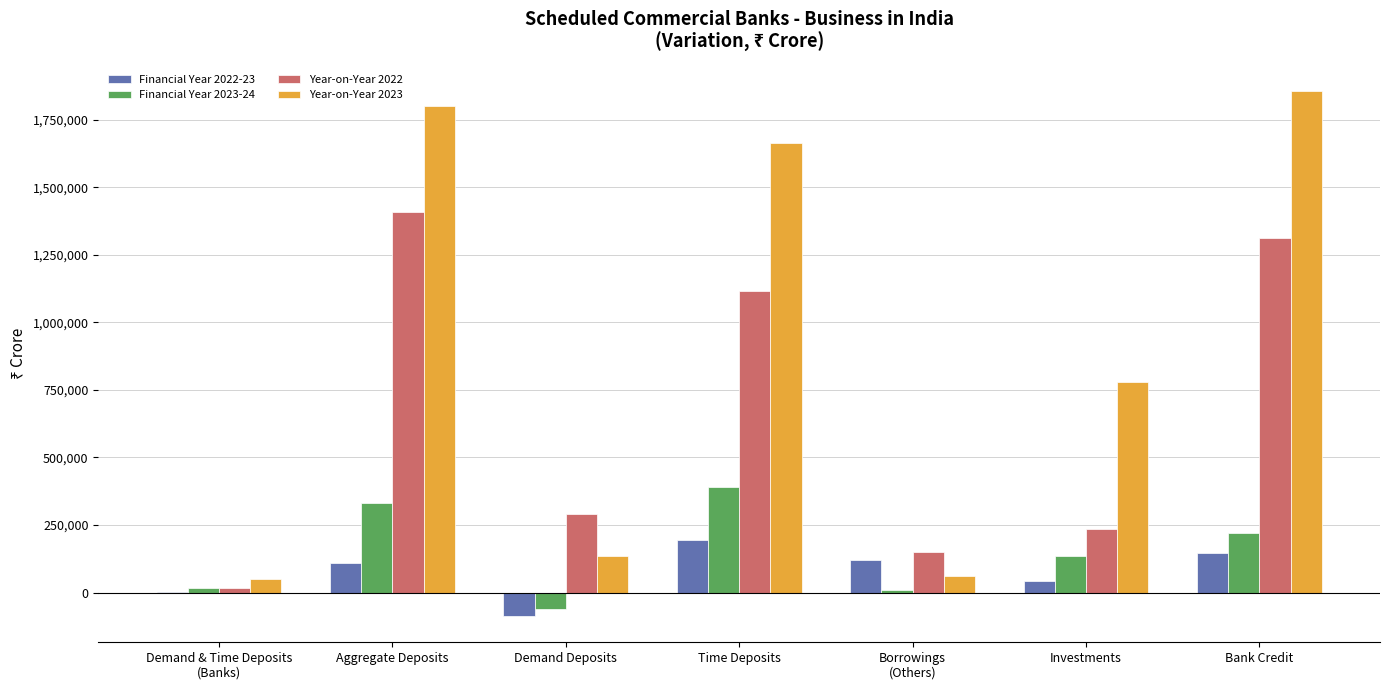

Is it true that Year-on-Year 2022 equals 1651812 at Time Deposits?

False